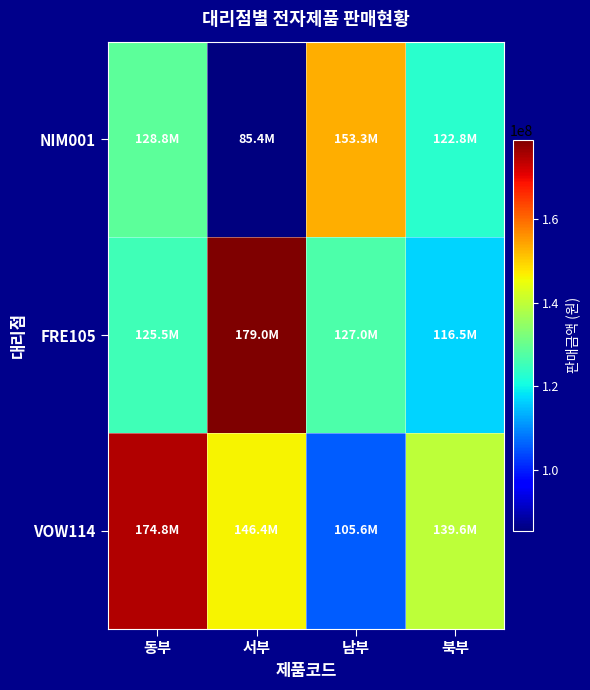

Which series has the widest spread of values?

VOW114